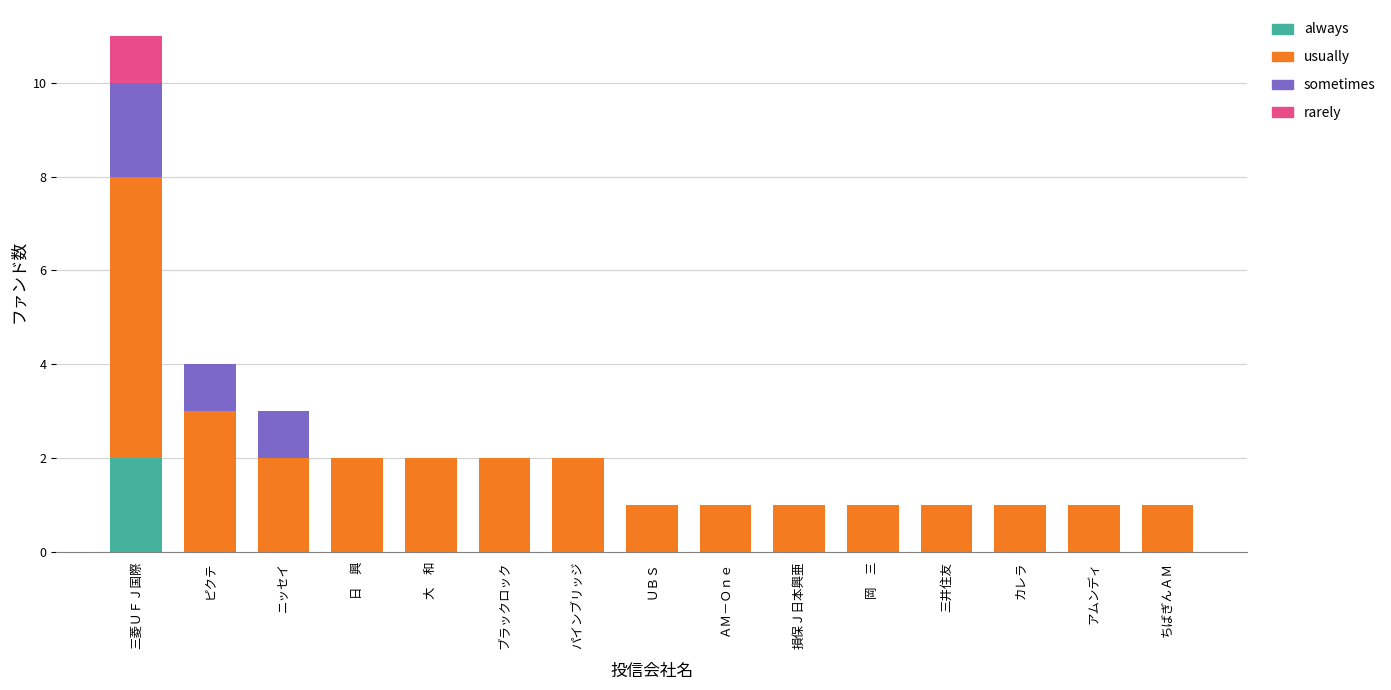

At which category is the sum across all series the highest?

三菱ＵＦＪ国際